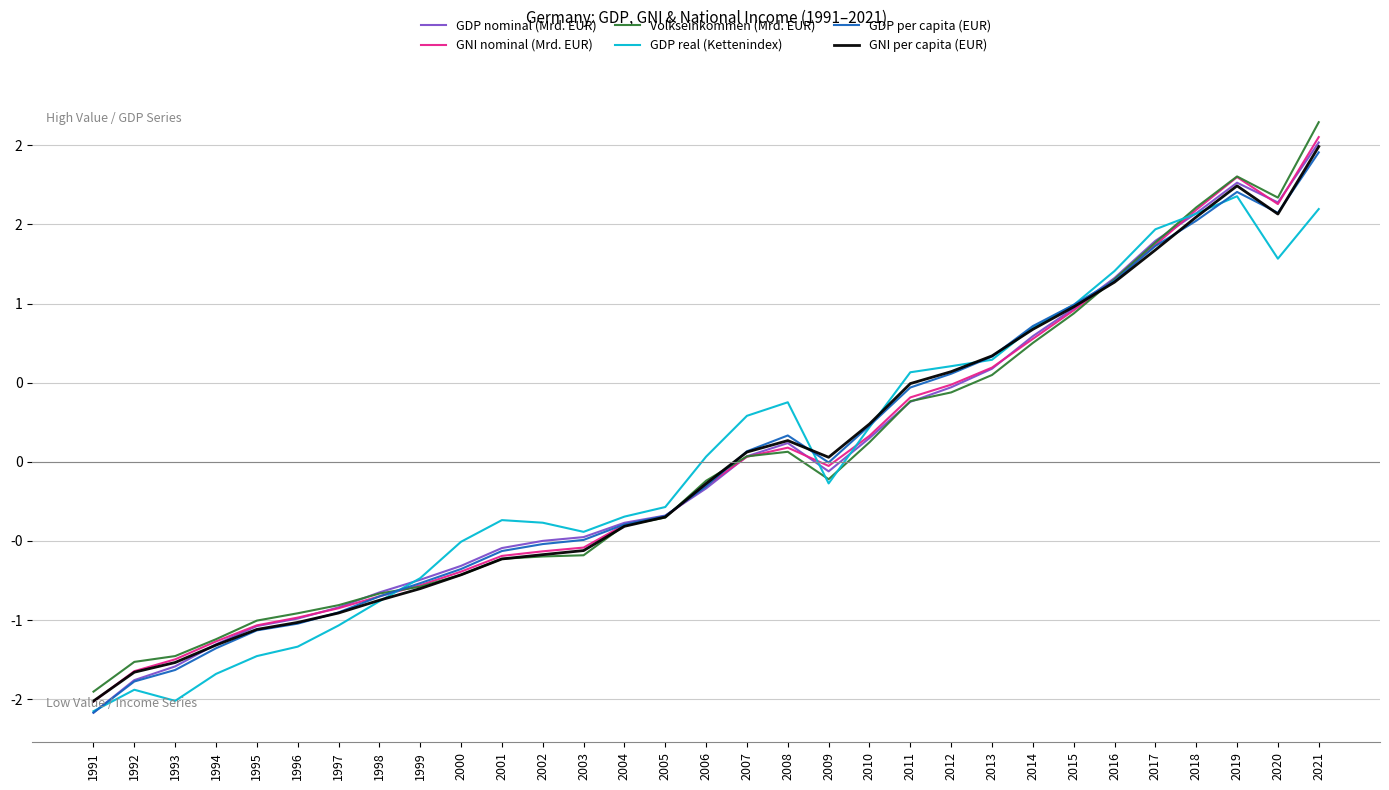

What are all the series names shown in the legend?

GDP nominal (Mrd. EUR), GNI nominal (Mrd. EUR), Volkseinkommen (Mrd. EUR), GDP real (Kettenindex), GDP per capita (EUR), GNI per capita (EUR)